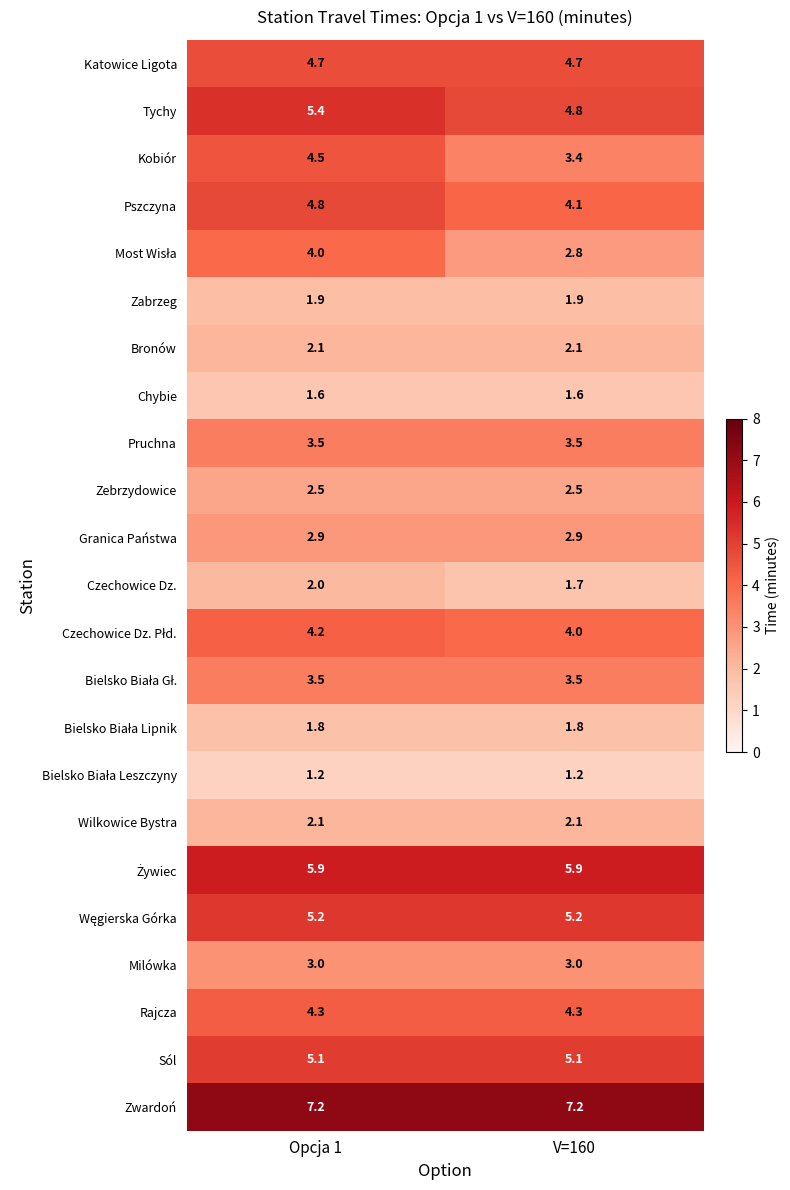

How many data points does each series have?

2